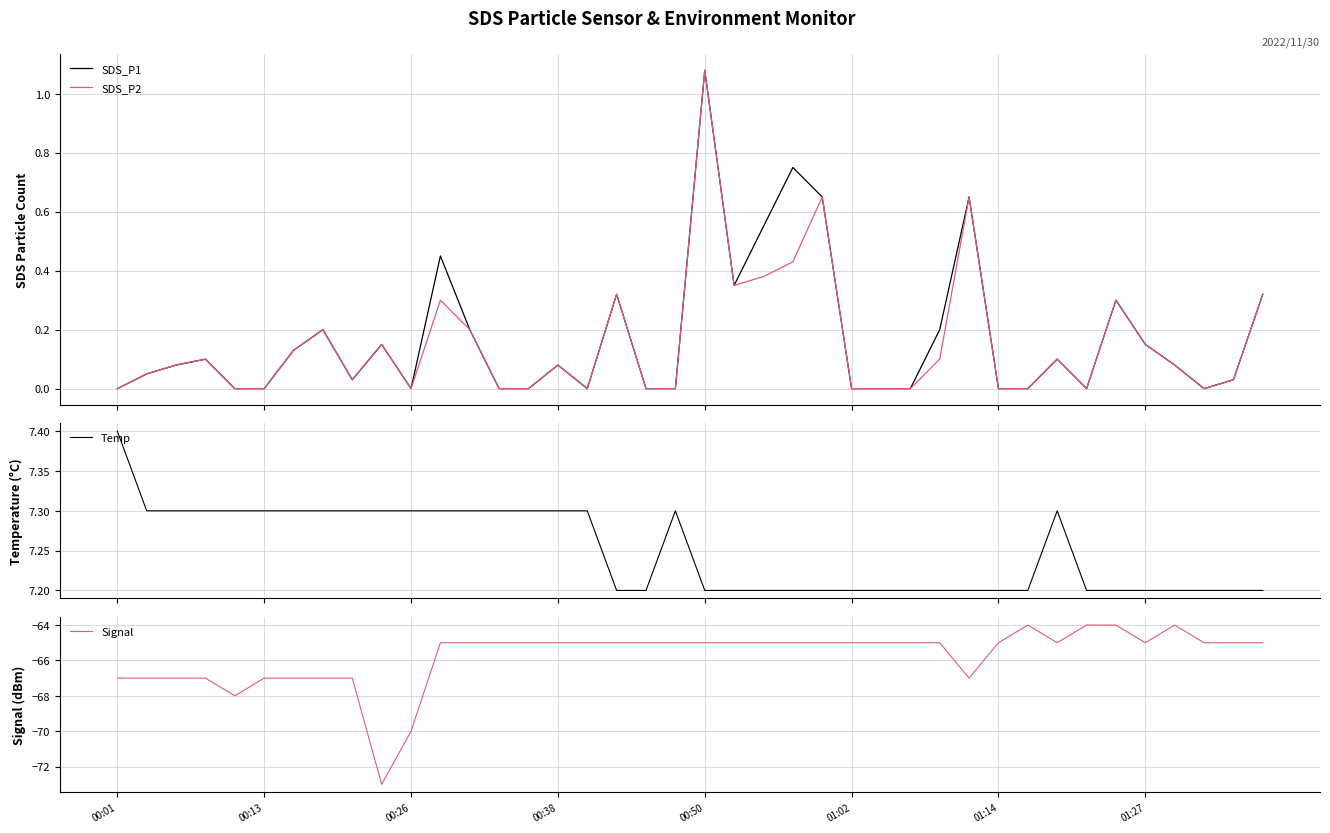

What are all the series names shown in the legend?

SDS_P1, SDS_P2, Temp, Signal